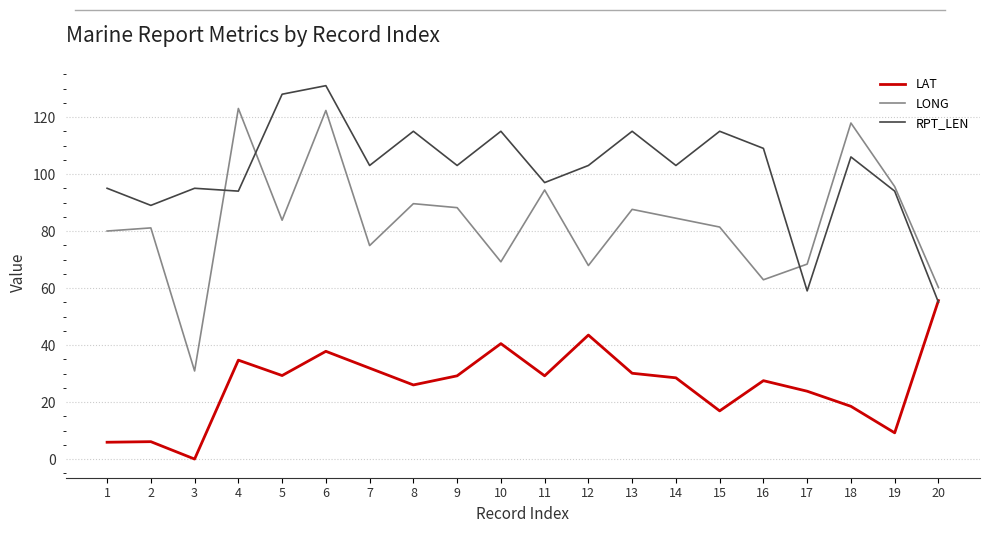

Is it true that RPT_LEN equals 54.5 at 19?

False